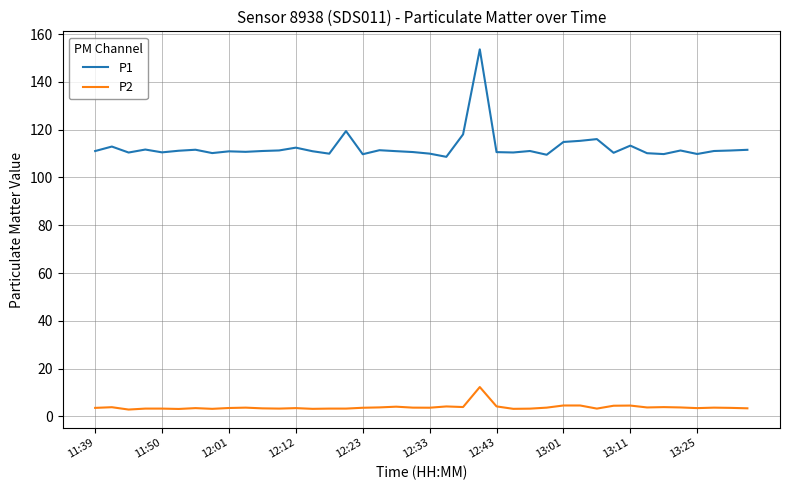

What is the maximum value shown in the chart?

153.6